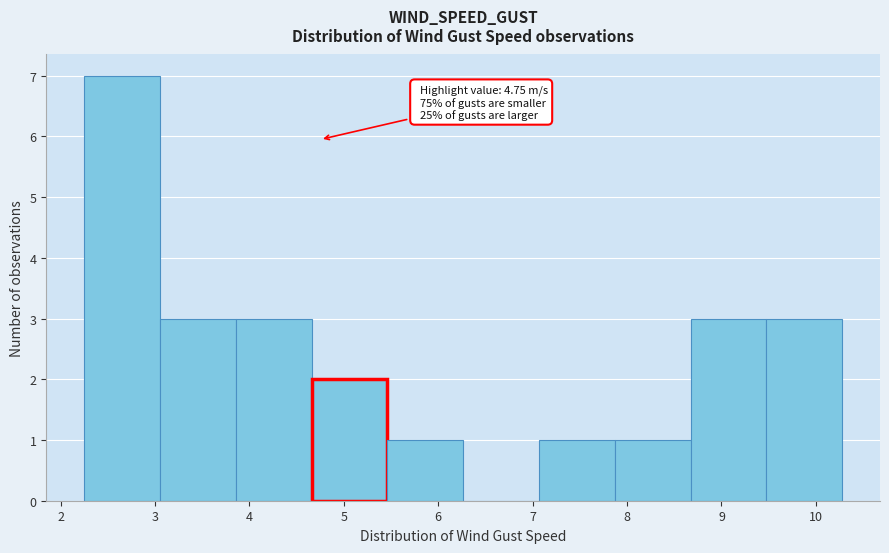

Over which range of the x-axis is the bar tallest?

2.3 to 3.1